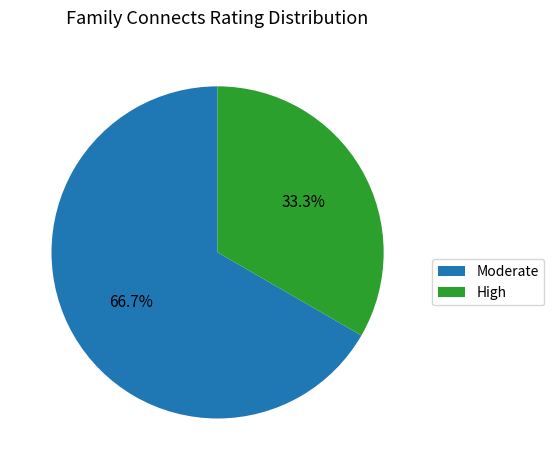

What percentage do High and Moderate together represent?

100.0%